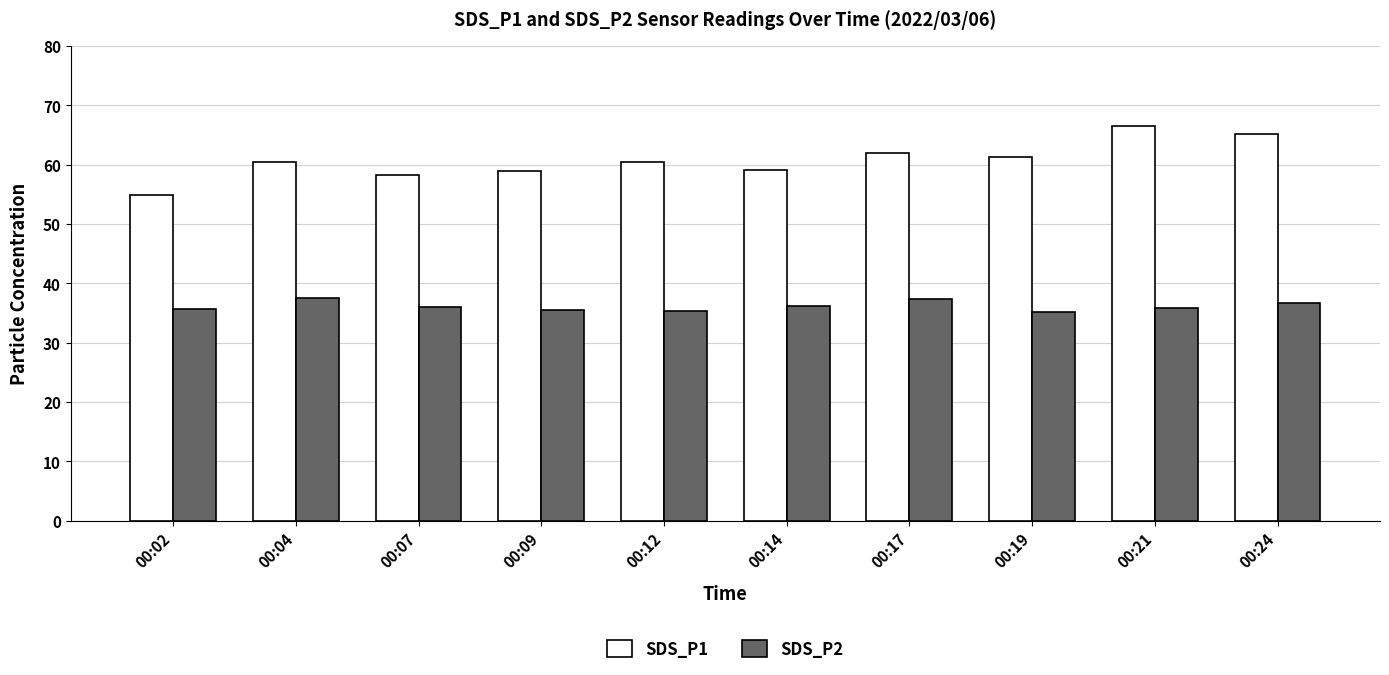

True or false: SDS_P1 has a value of 60.4 at 00:04.

True